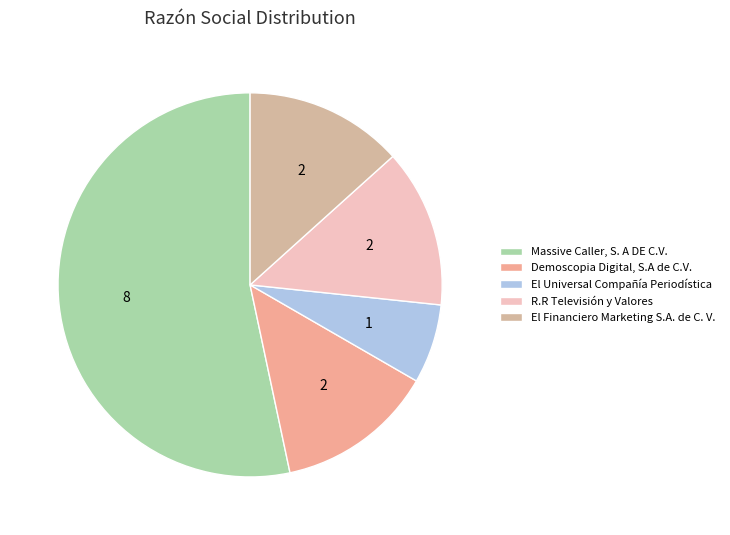

True or false: R.R Televisión y Valores accounts for 1% of the total.

False